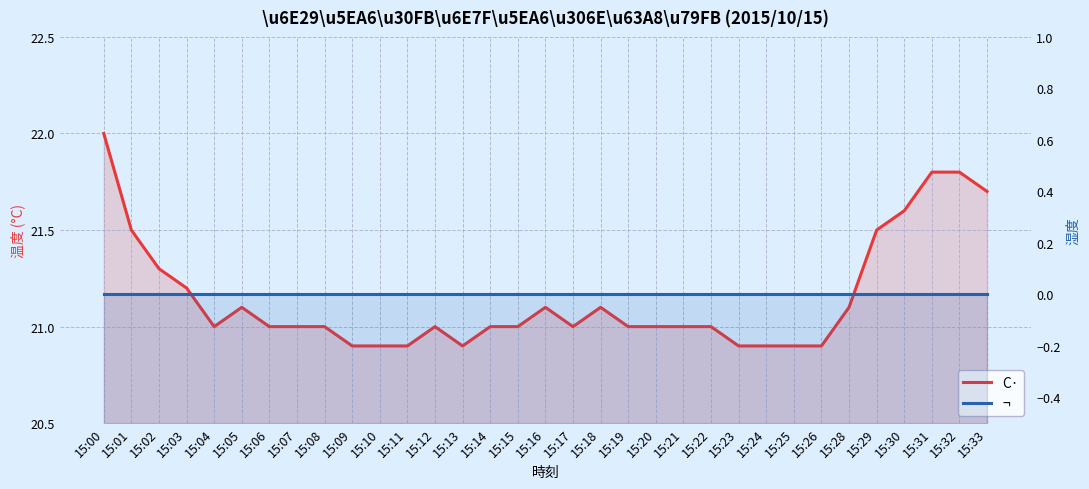

Which has a higher value, 15:26 or 15:10?

15:26